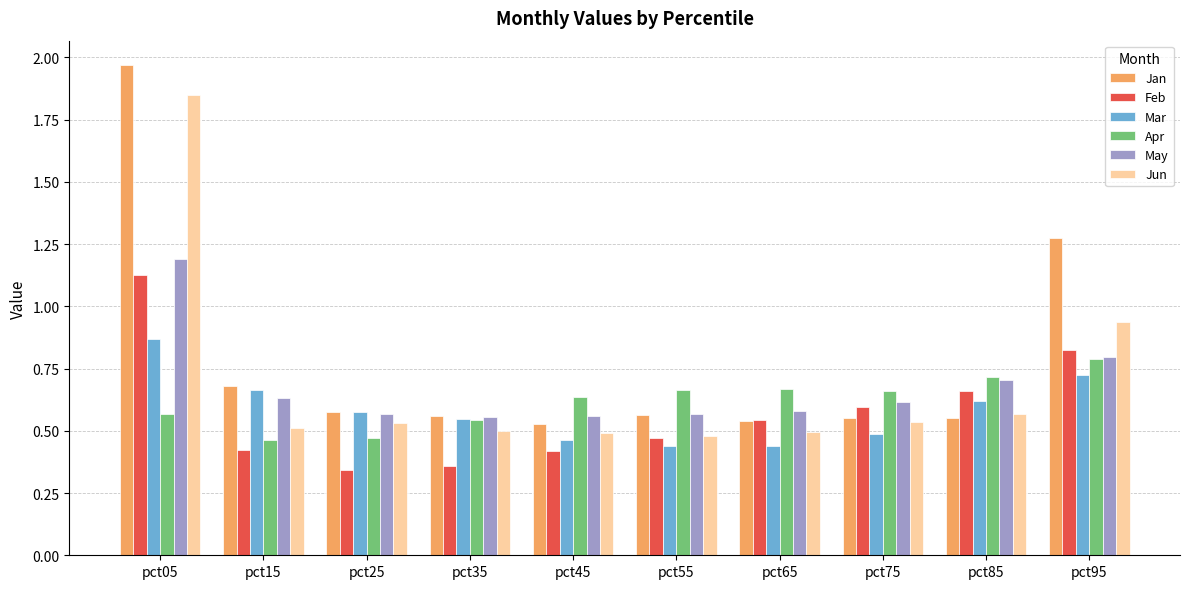

Is the value of Jan at pct95 greater than the value of Mar at pct35?

Yes